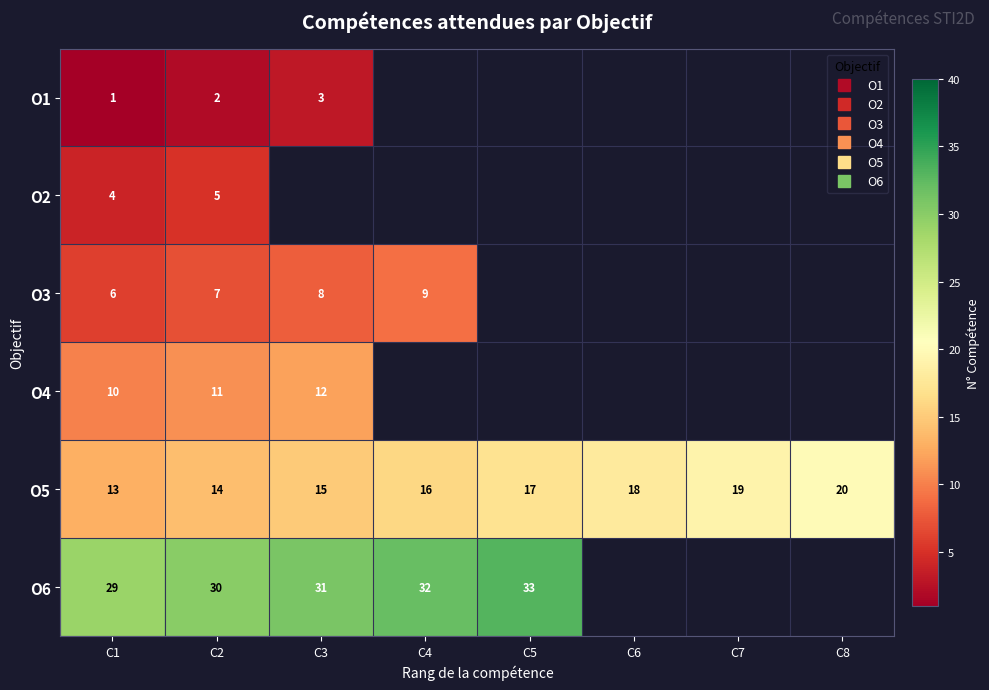

The O2 series shows 5.0 at C2. True or false?

True